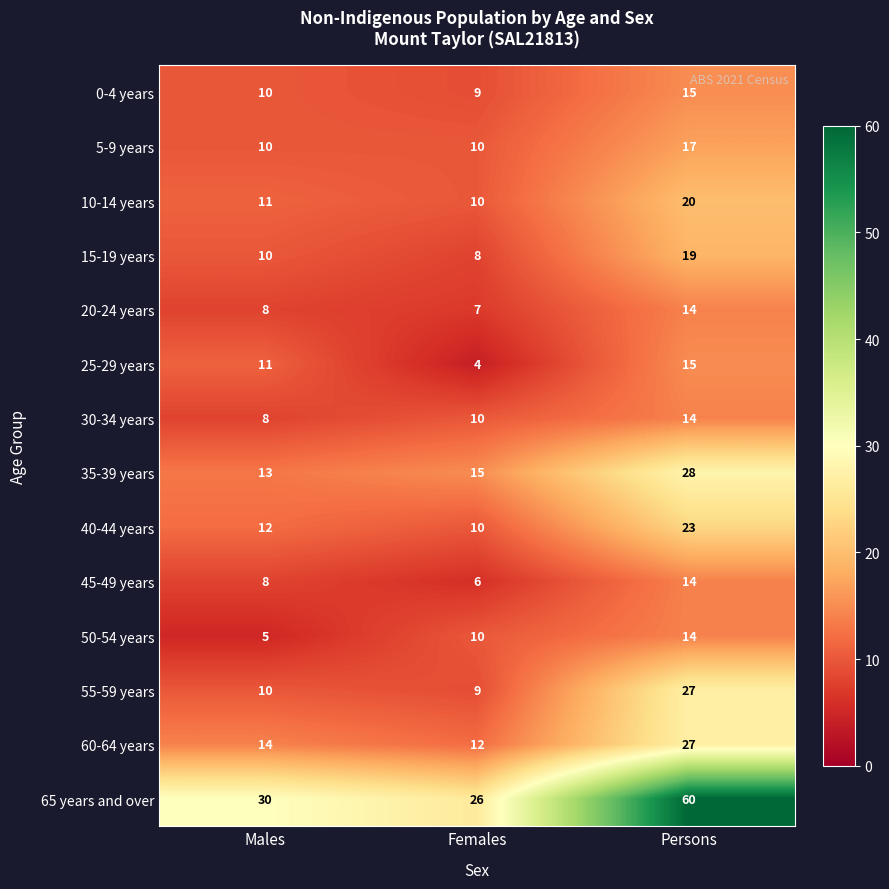

The value of 50-54 years at Males is 5. True or false?

True